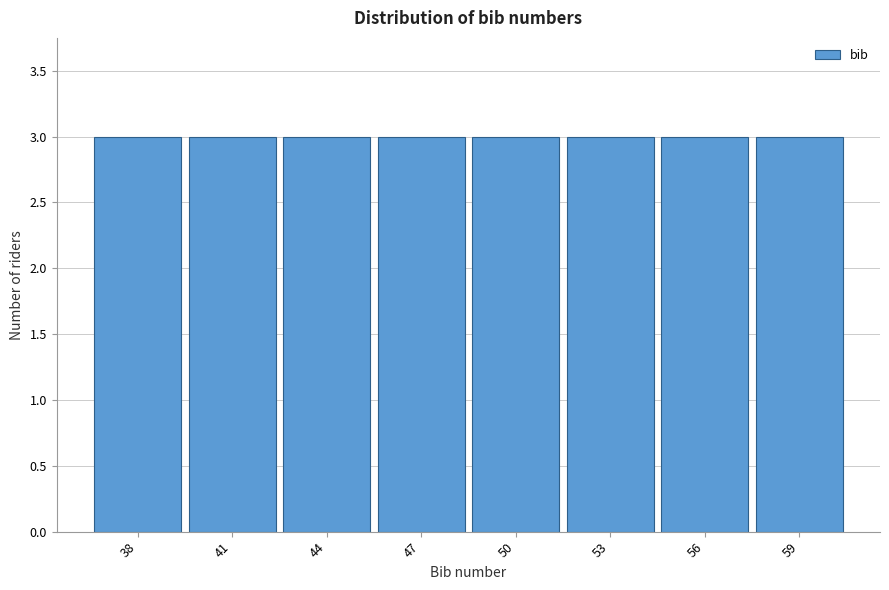

What is the height of the bar covering 39.5 to 42.5 on the x-axis? The values are not printed on the chart, so give them approximately, as read against the axis.

3